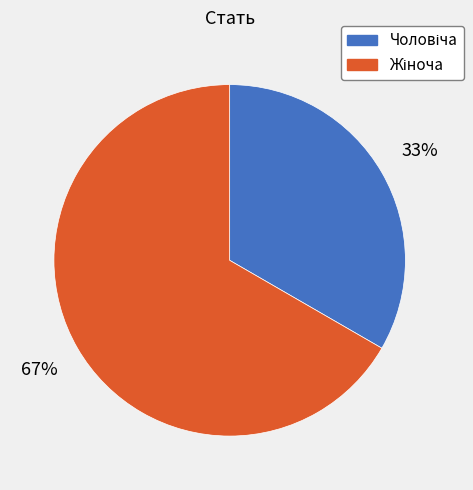

To the nearest percent, what is the average slice percentage?

50%